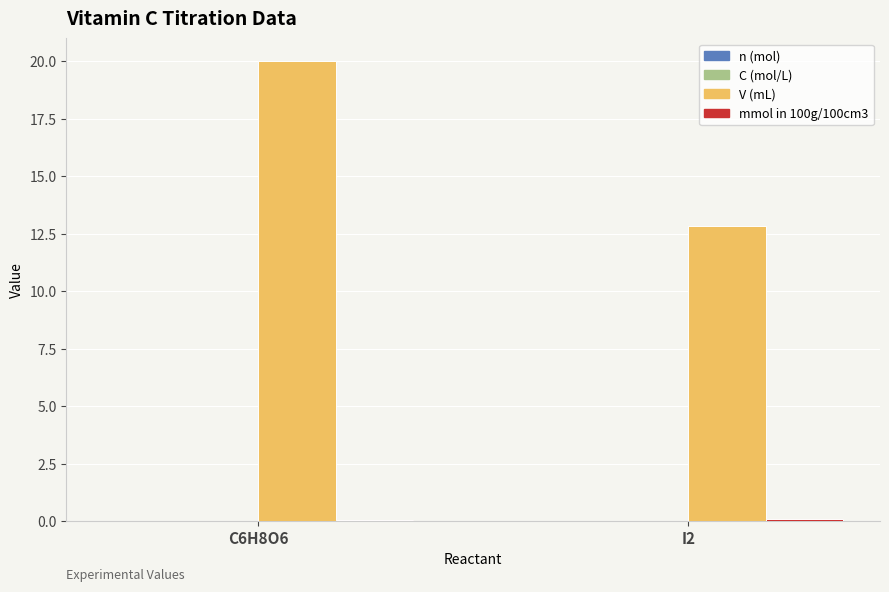

What is the greatest value displayed?

20.0